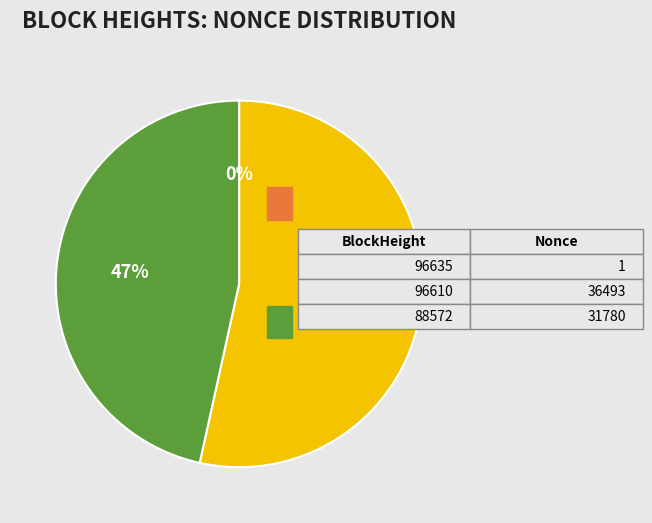

To the nearest percent, what is the difference between the largest and smallest slice percentages?

53%